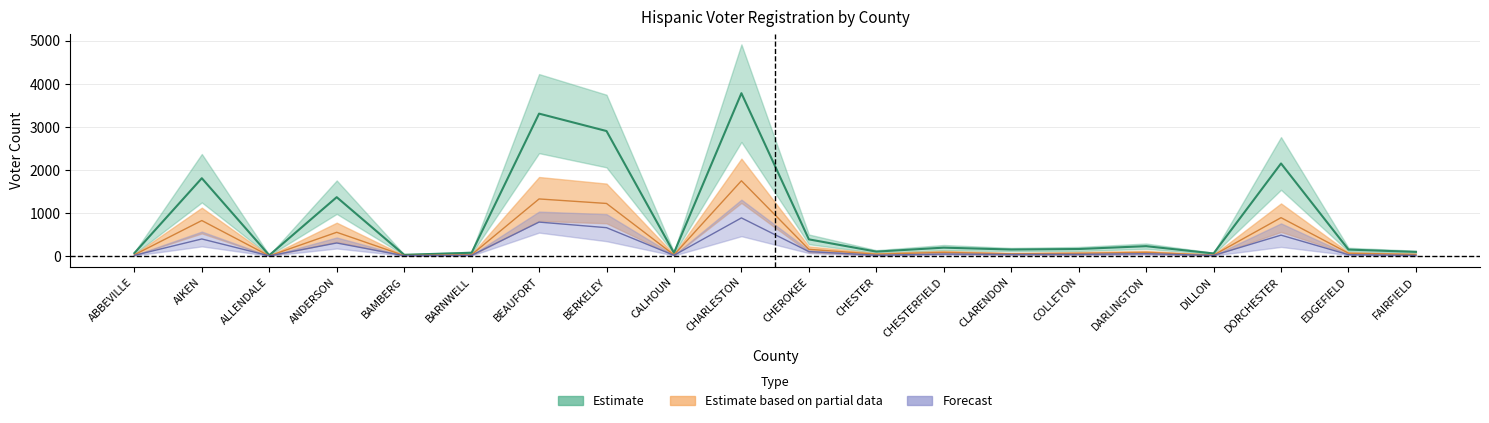

True or false: All Total and Male Total intersect in this chart.

False